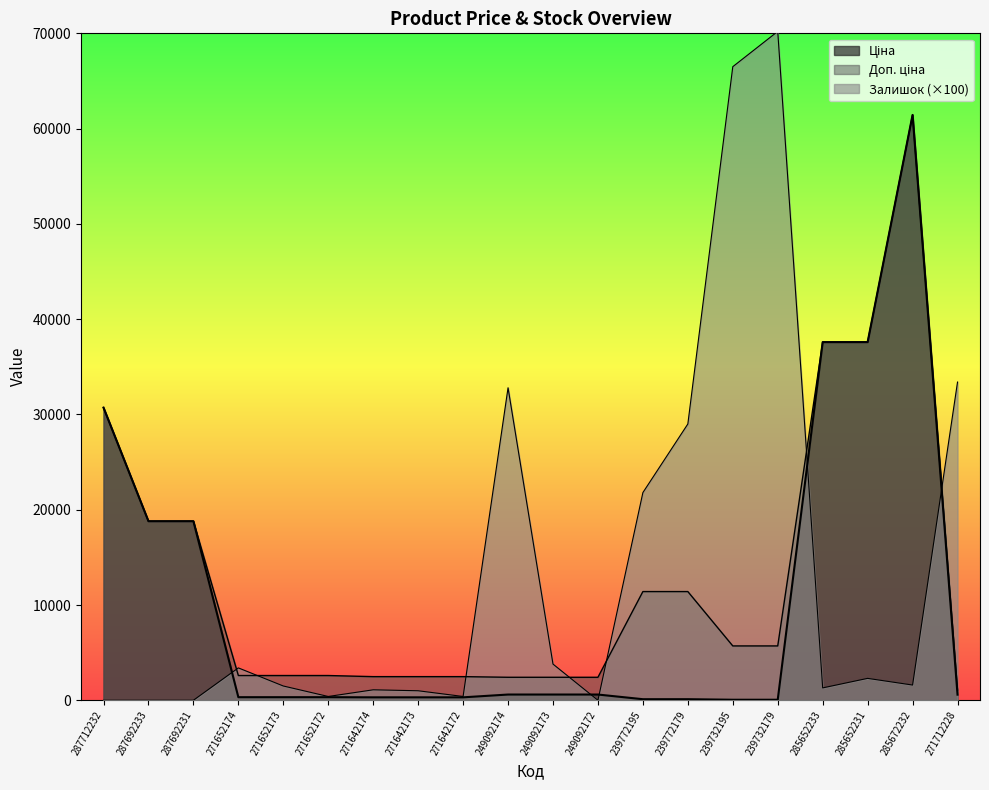

How many lines are shown in the chart?

3